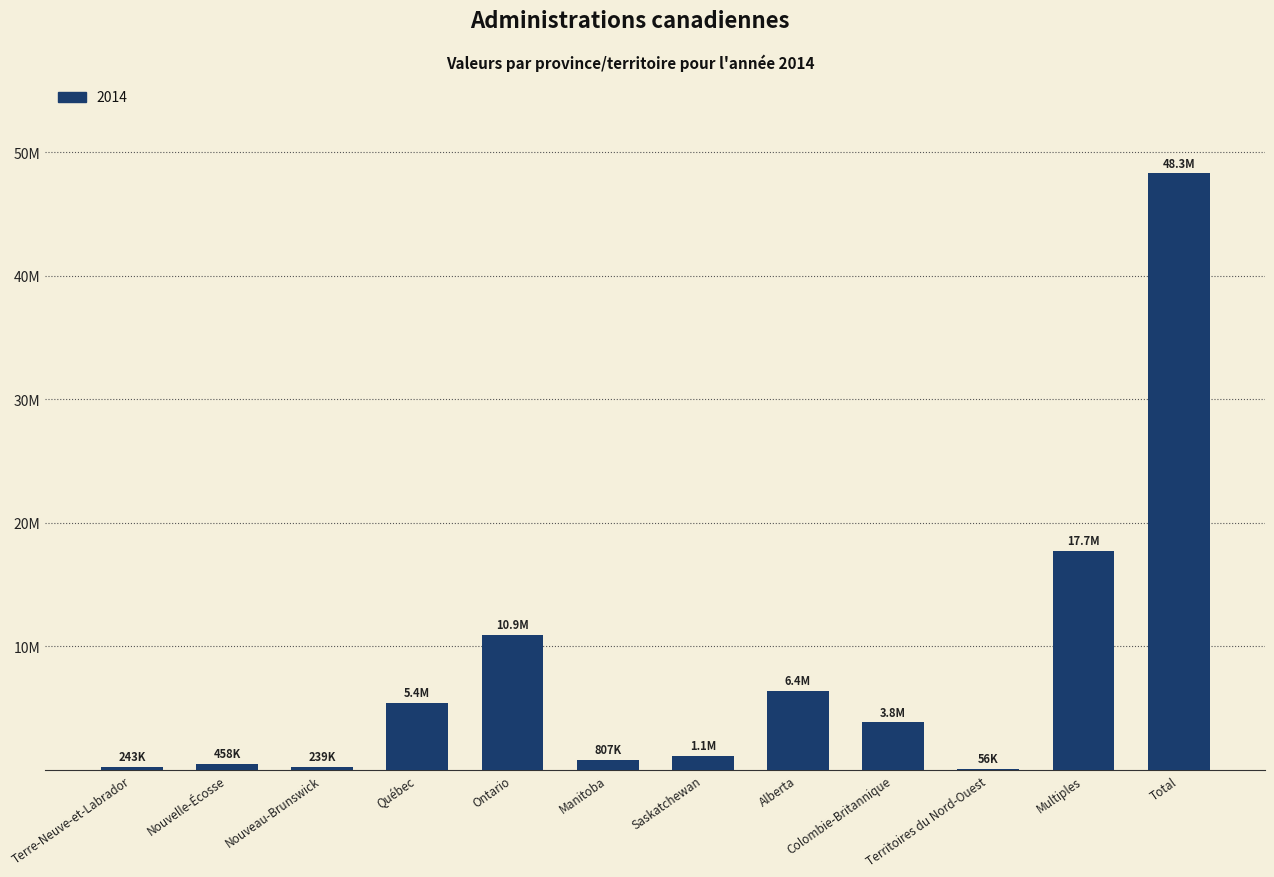

List the labels in order of value, smallest first.

Territoires du Nord-Ouest, Nouveau-Brunswick, Terre-Neuve-et-Labrador, Nouvelle-Écosse, Manitoba, Saskatchewan, Colombie-Britannique, Québec, Alberta, Ontario, Multiples, Total